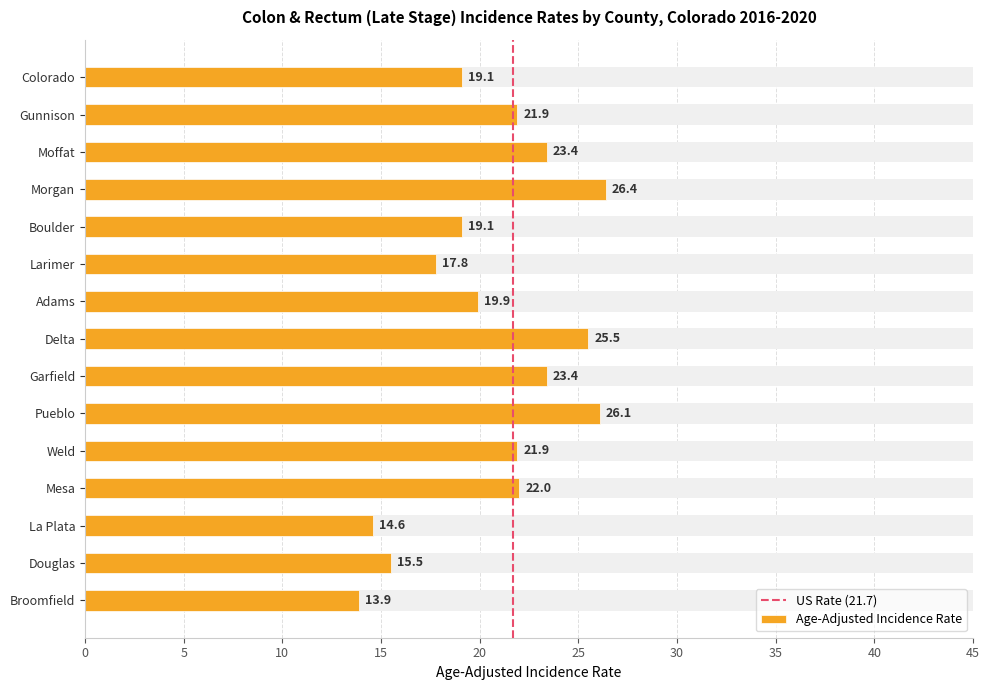

What is the label of the 5th bar from the right?

Weld